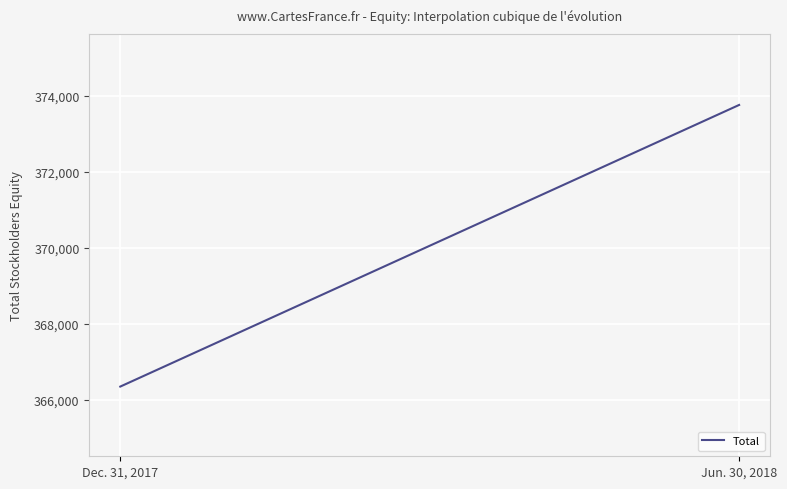

What is the difference between the maximum and minimum values?

7401.0